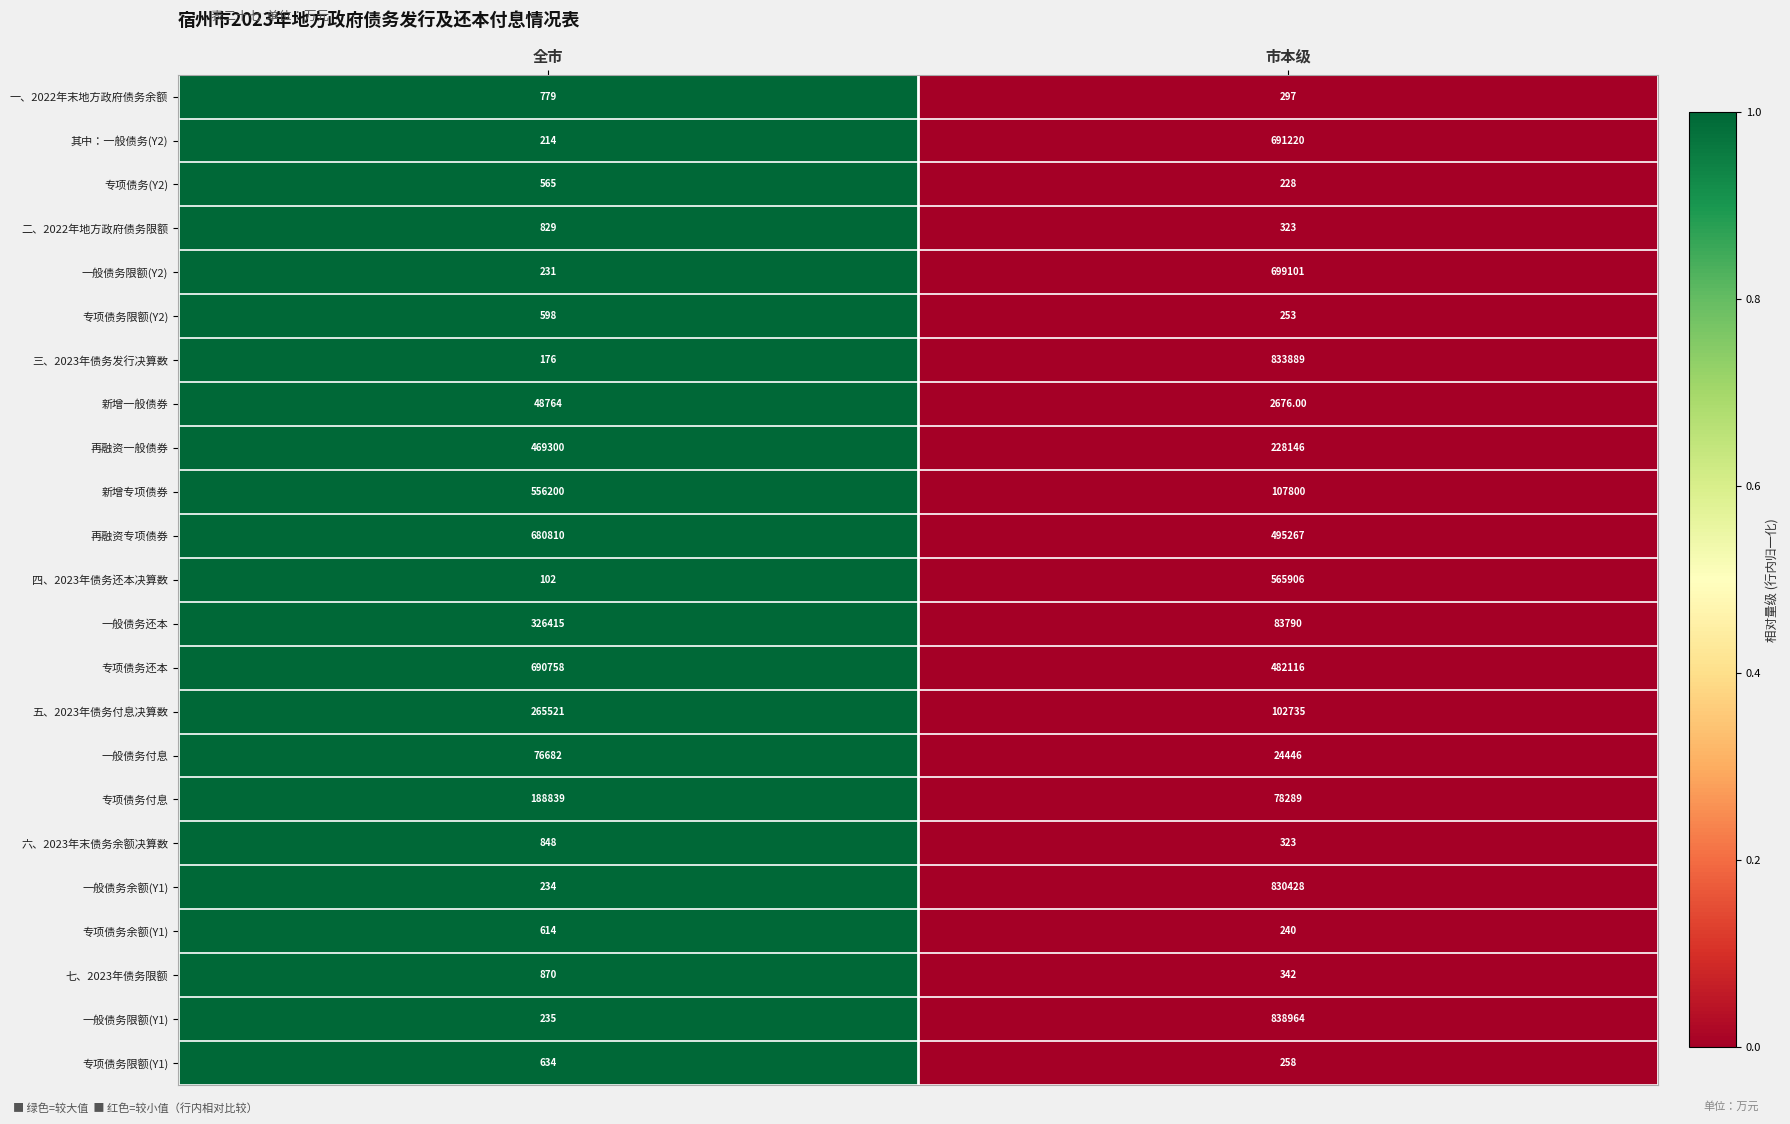

What is the sum of all 专项债务付息 values?

267128